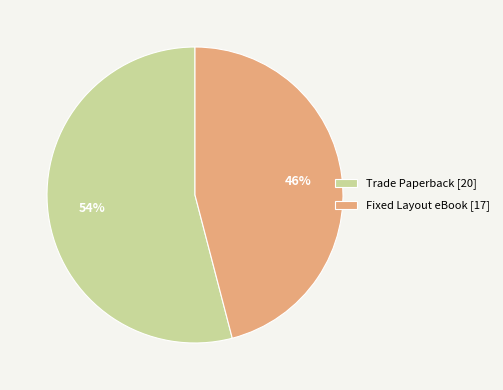

Is there any slice that represents more than half of the pie?

Yes